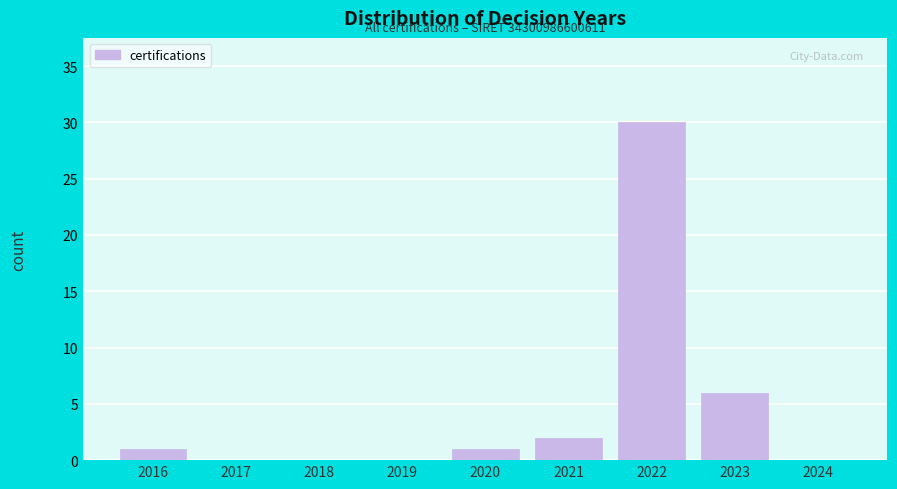

Reading right to left, list all the values displayed in this chart.

2024=0	2023=6	2022=30	2021=2	2020=1	2019=0	2018=0	2017=0	2016=1